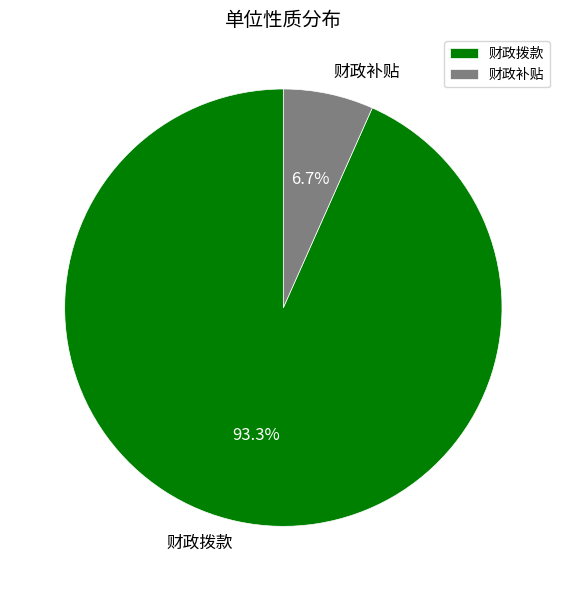

Combined, what portion of the pie is 财政拨款 and 财政补贴?

100.0%